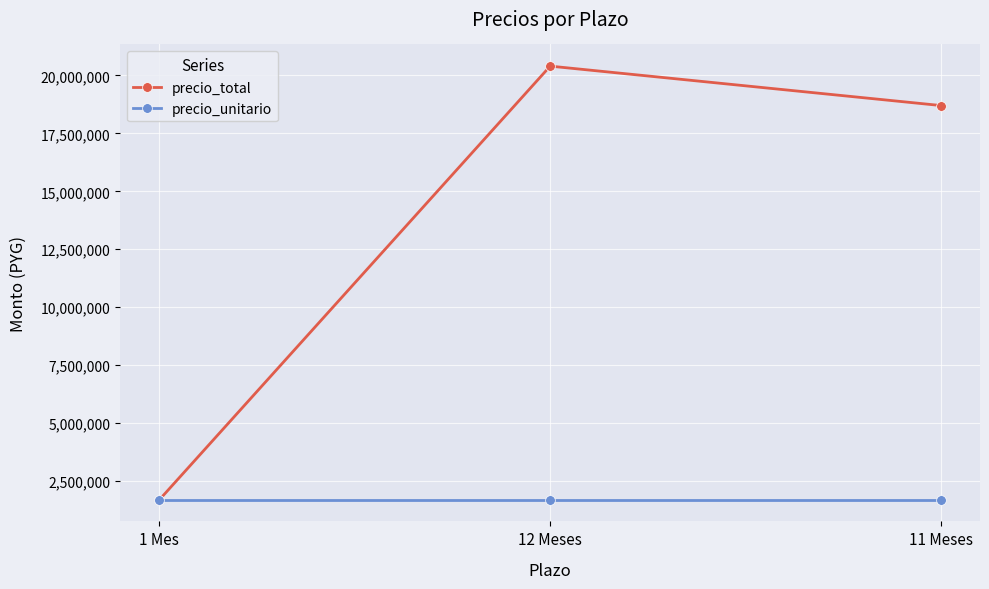

Which series has the largest range (max minus min)?

precio_total